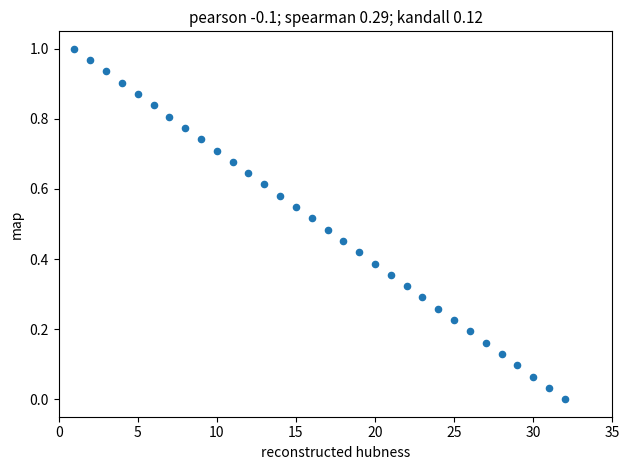

What is the range of X values (max minus min)?

31.0